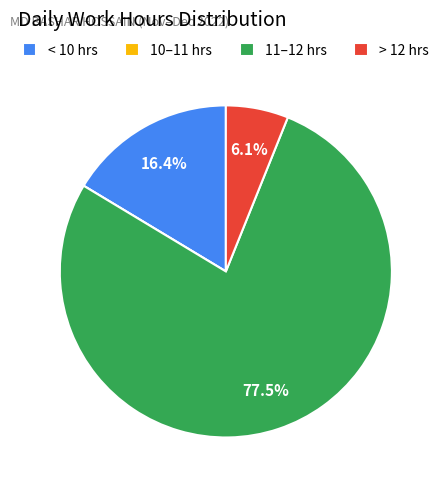

Is the sum of 11–12 hrs and > 12 hrs greater than half?

Yes